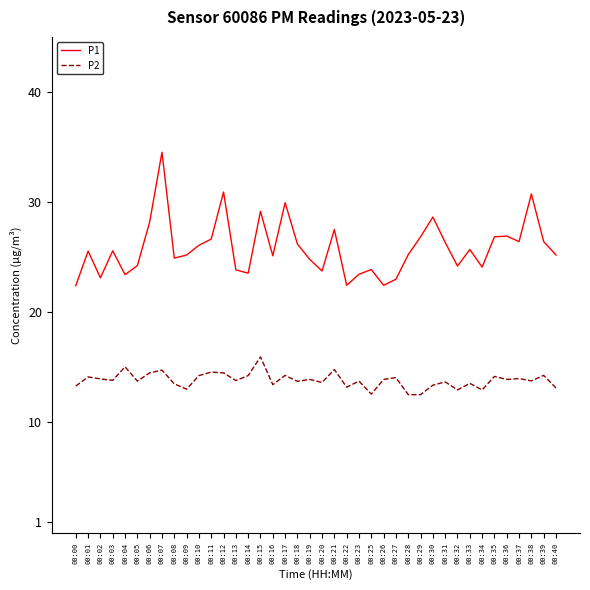

What is the greatest value displayed?

34.5